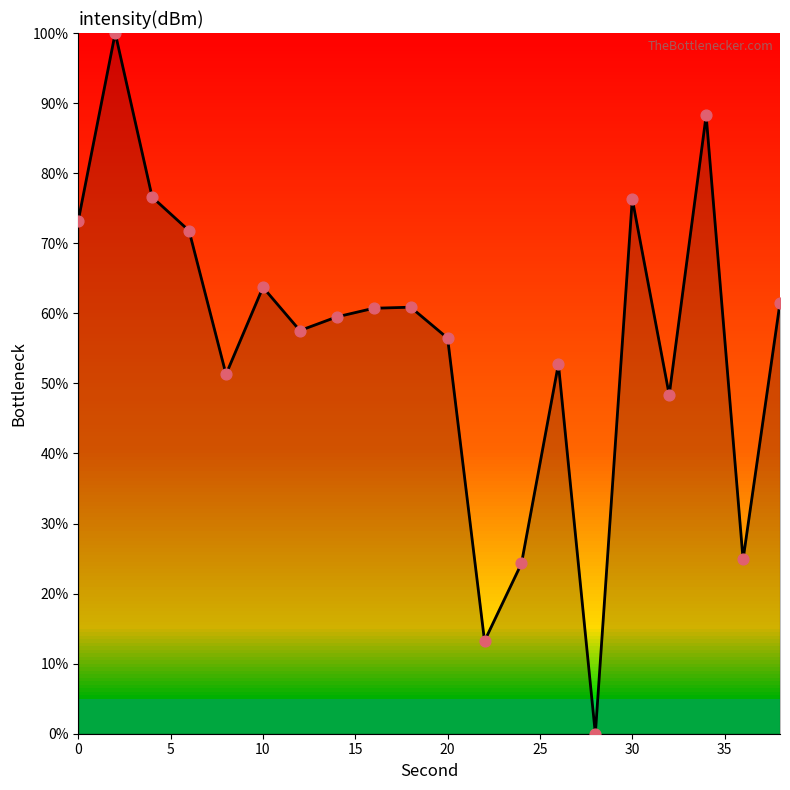

What is the difference between the maximum and minimum values?

100.0